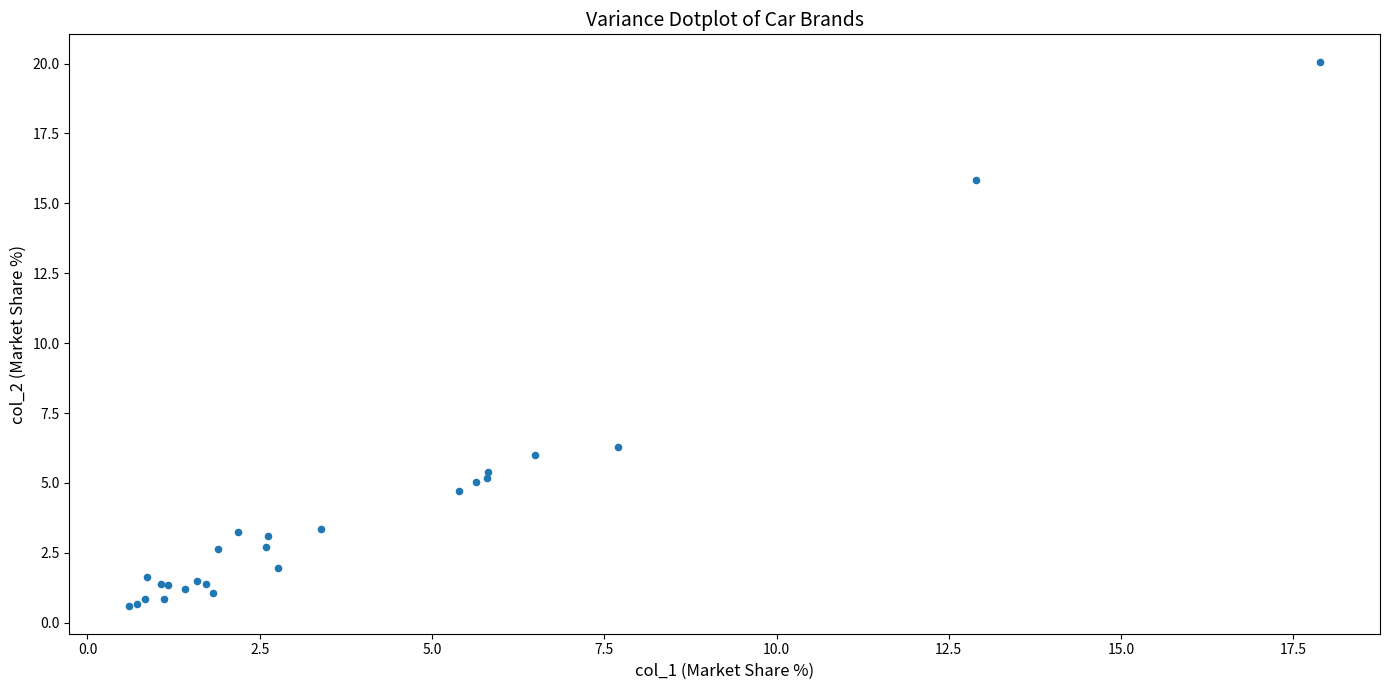

What Y value in the scatter plot is closest to 10?

6.3